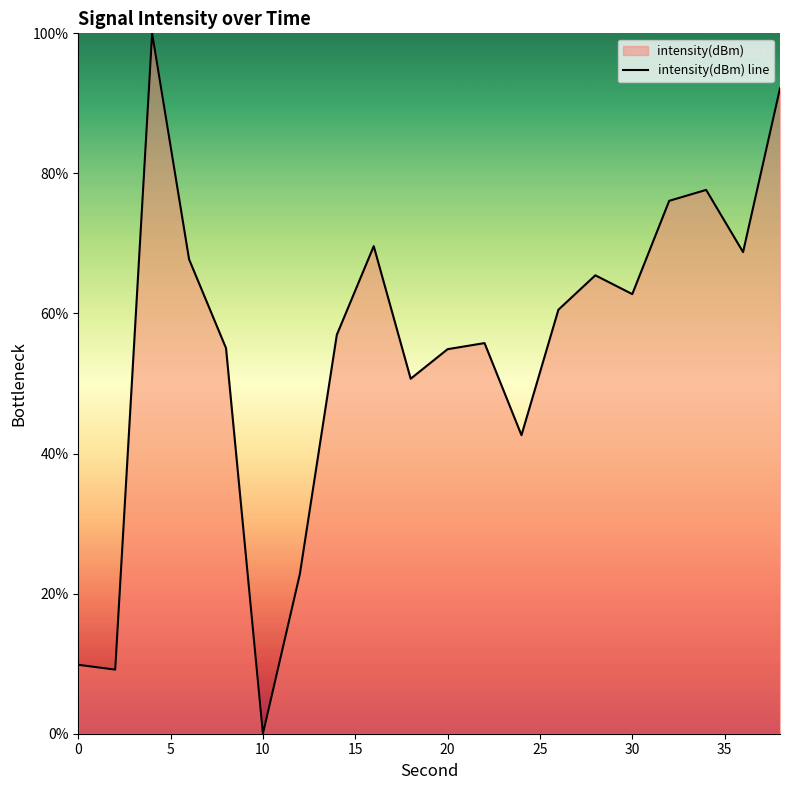

What is the greatest value displayed?

100.0